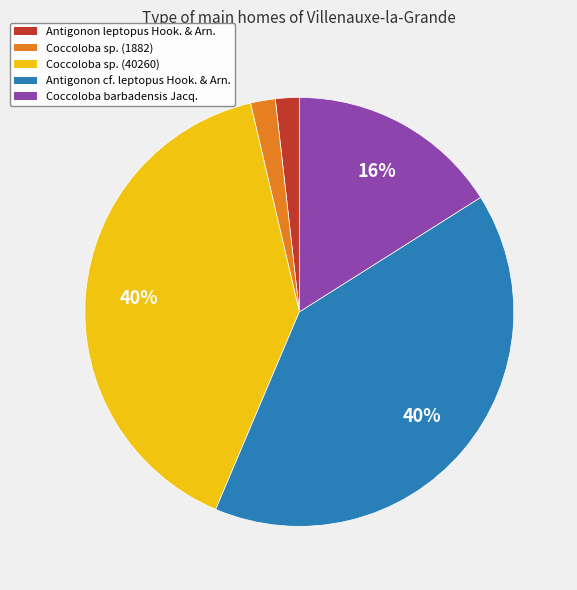

Is it true that Coccoloba sp. (1882) is 2% of the pie?

True